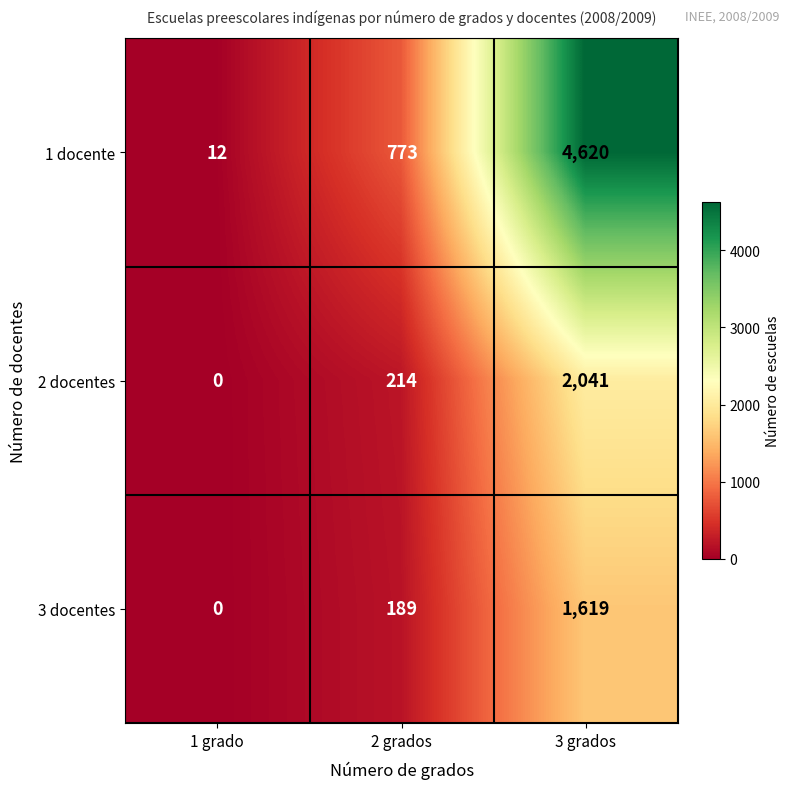

What is the average value of the 1 docente series?

1802